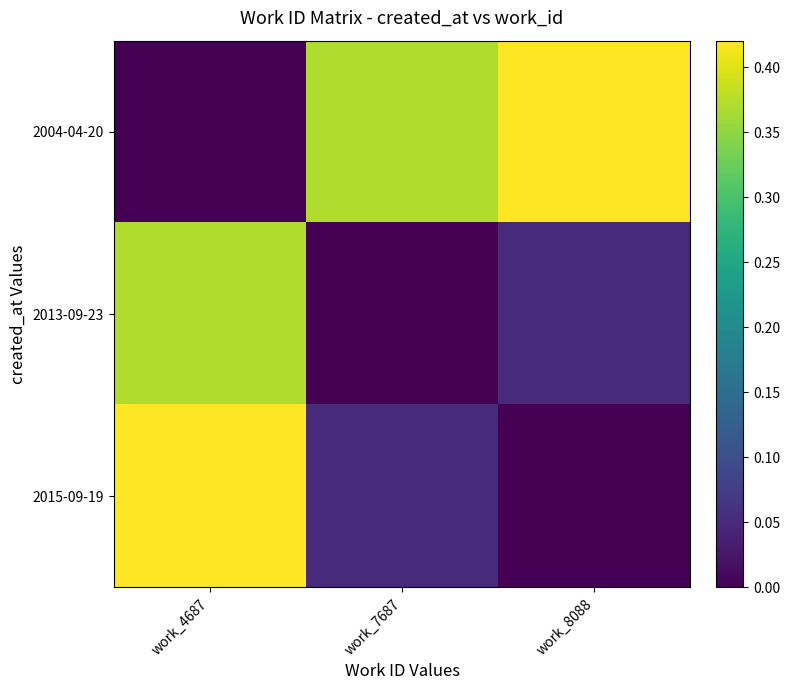

Which series has the widest spread of values?

2004-04-20